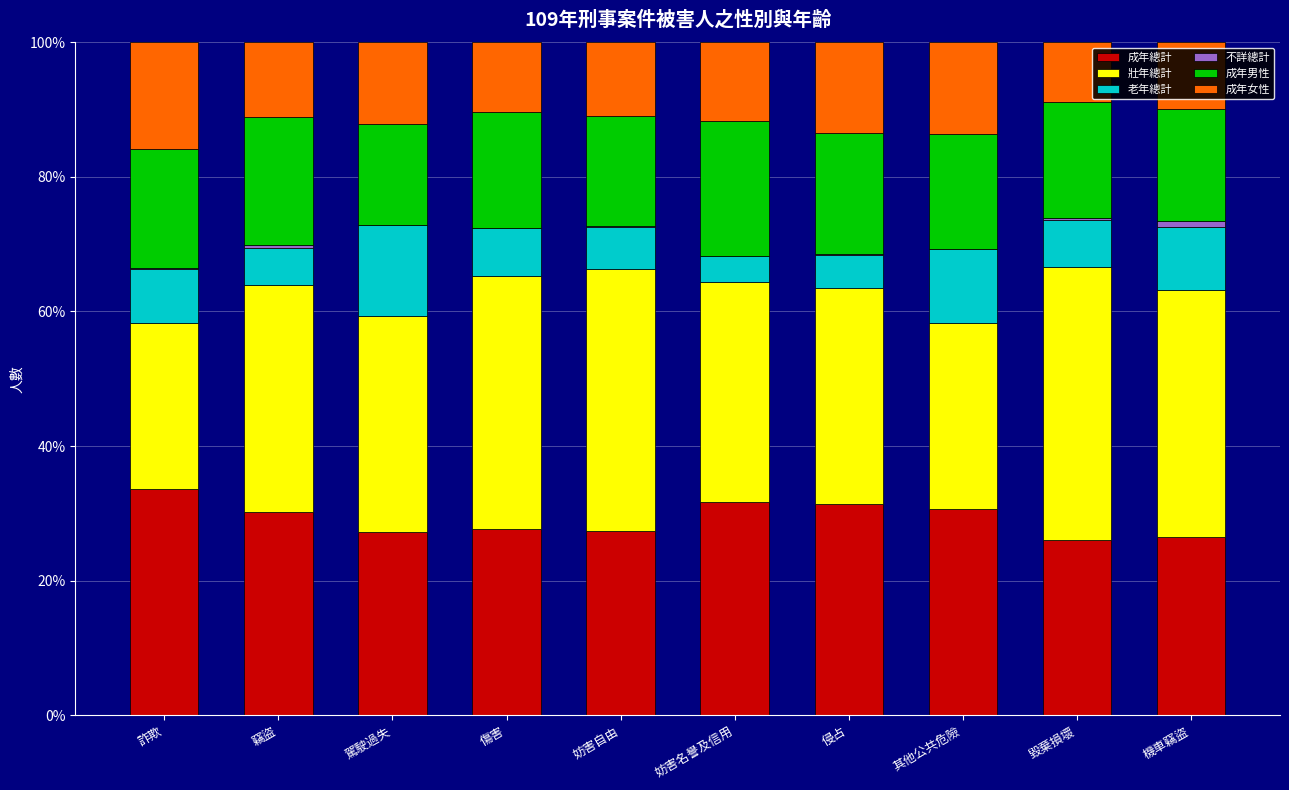

At which label is 壯年總計 closest to 32?

侵占